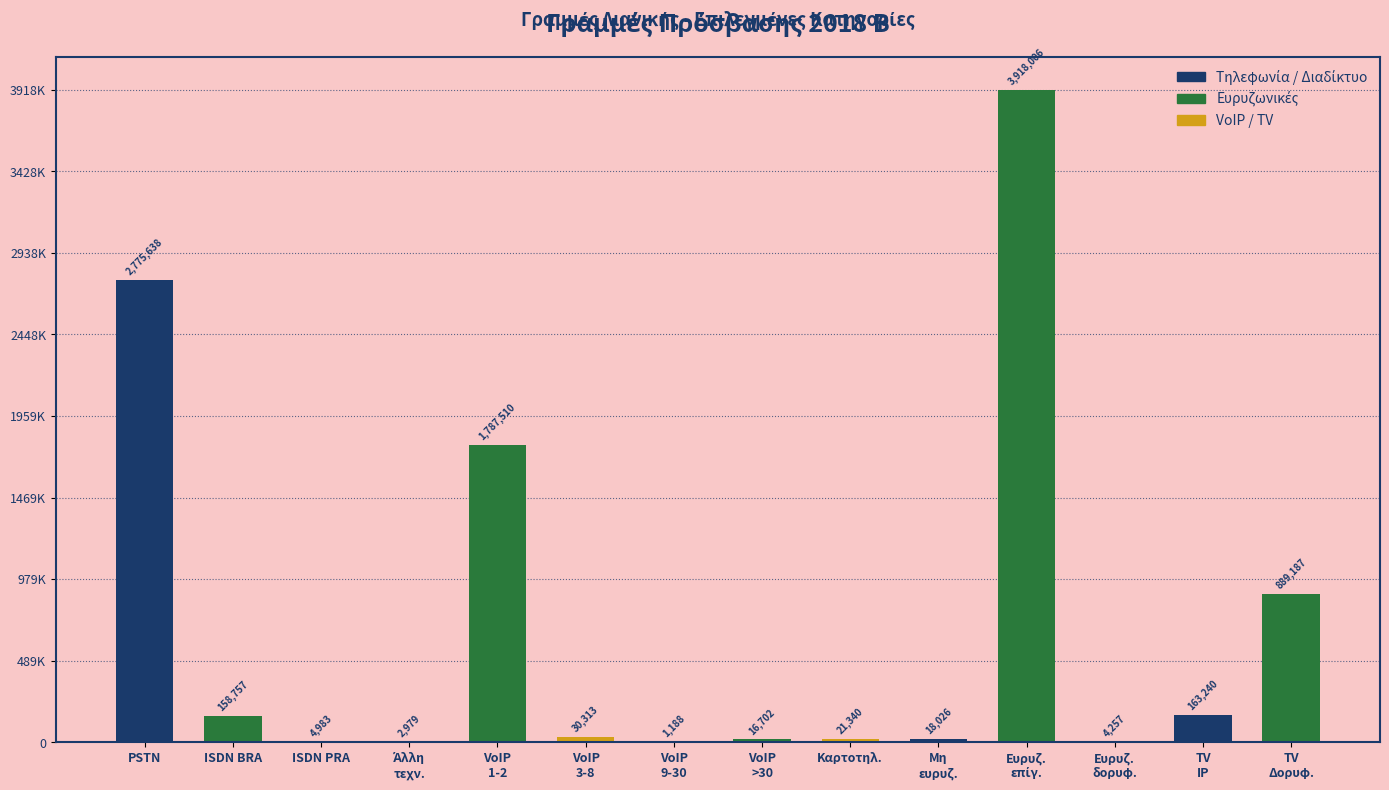

What is the label of the 12th bar from the left?

Ευρυζ.
δορυφ.